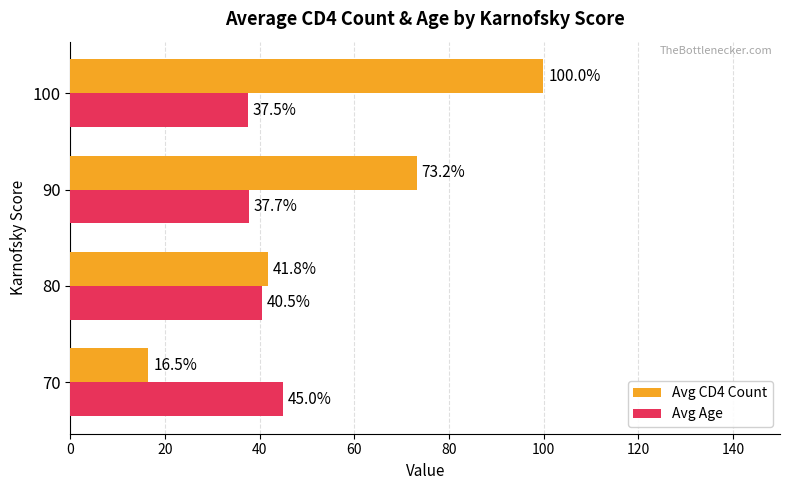

List the series in order of their peak value, lowest first.

Avg Age, Avg CD4 Count